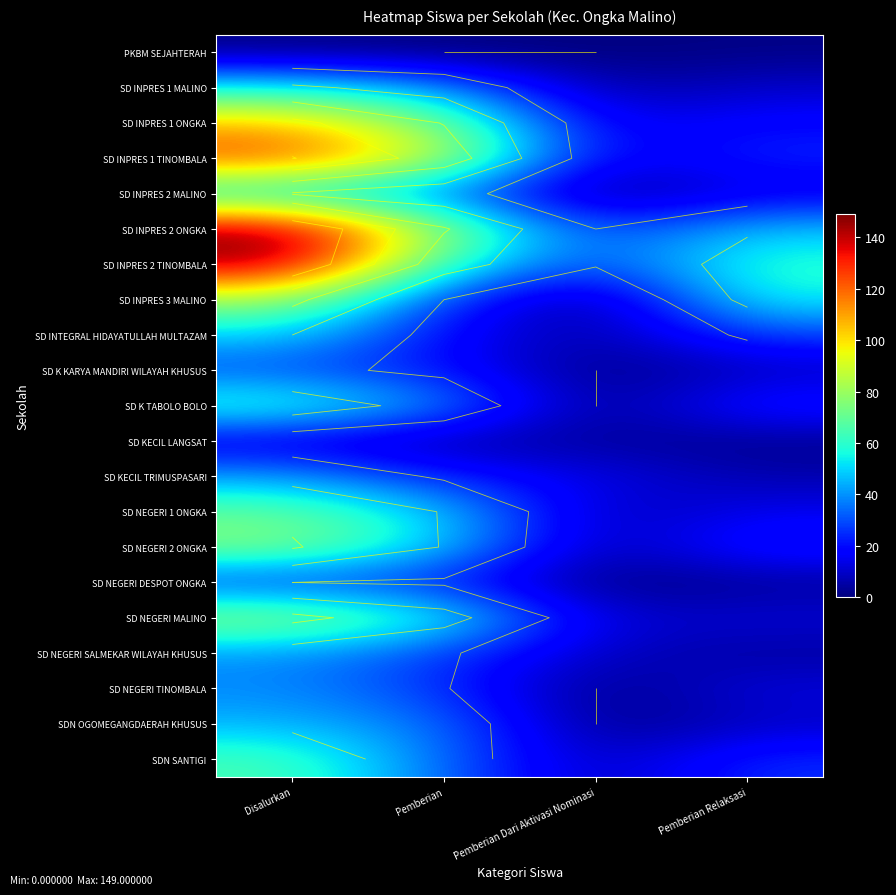

At which category is the sum across all series the highest?

Disalurkan